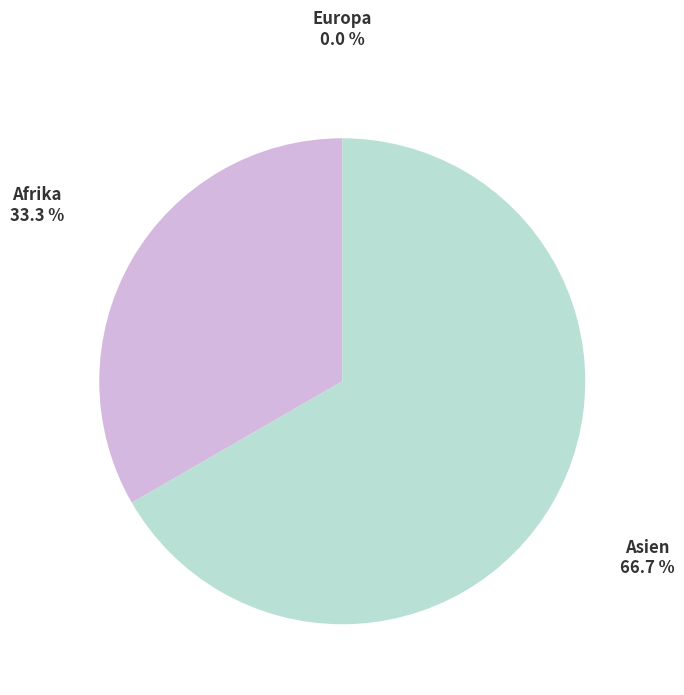

Combined, do Afrika and Asien account for over 50%?

Yes